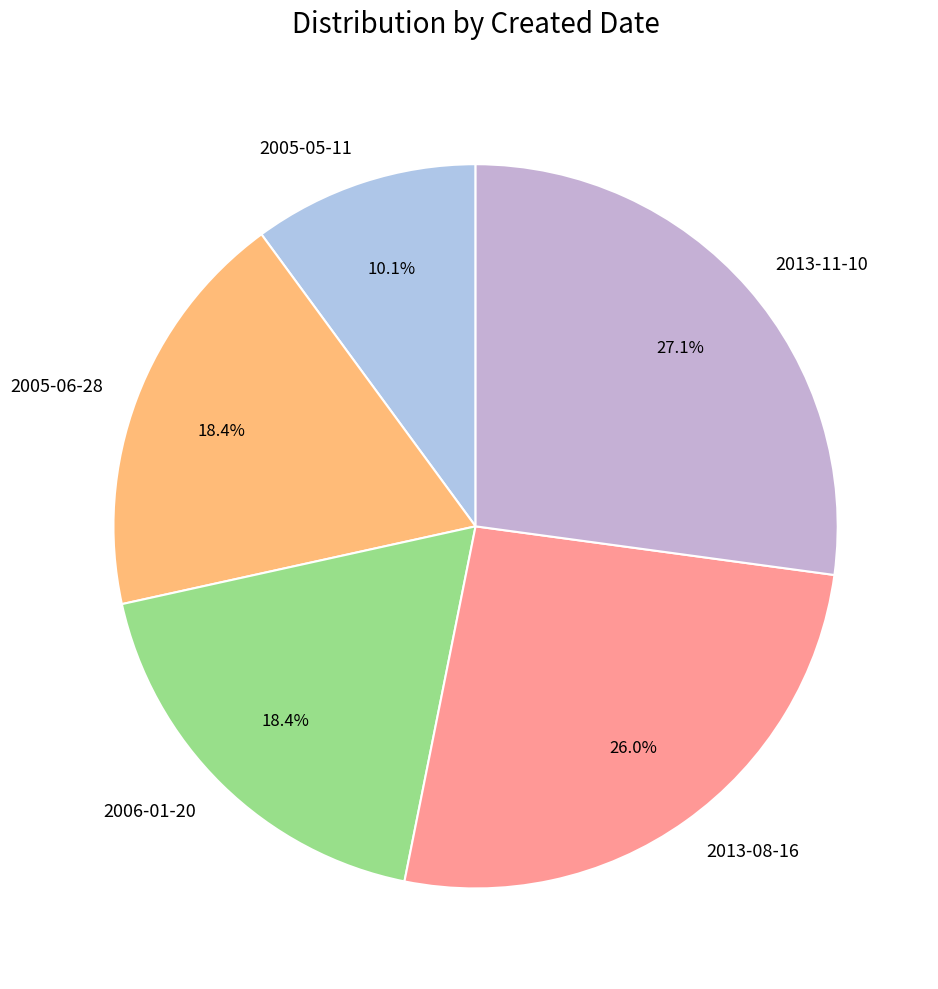

To the nearest percent, what portion does 2006-01-20 represent?

18%